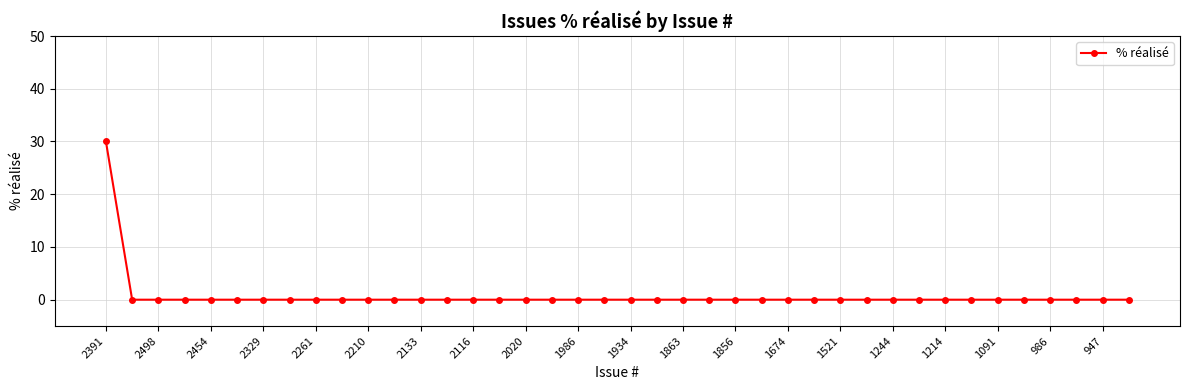

What is the difference between the maximum and minimum values?

30